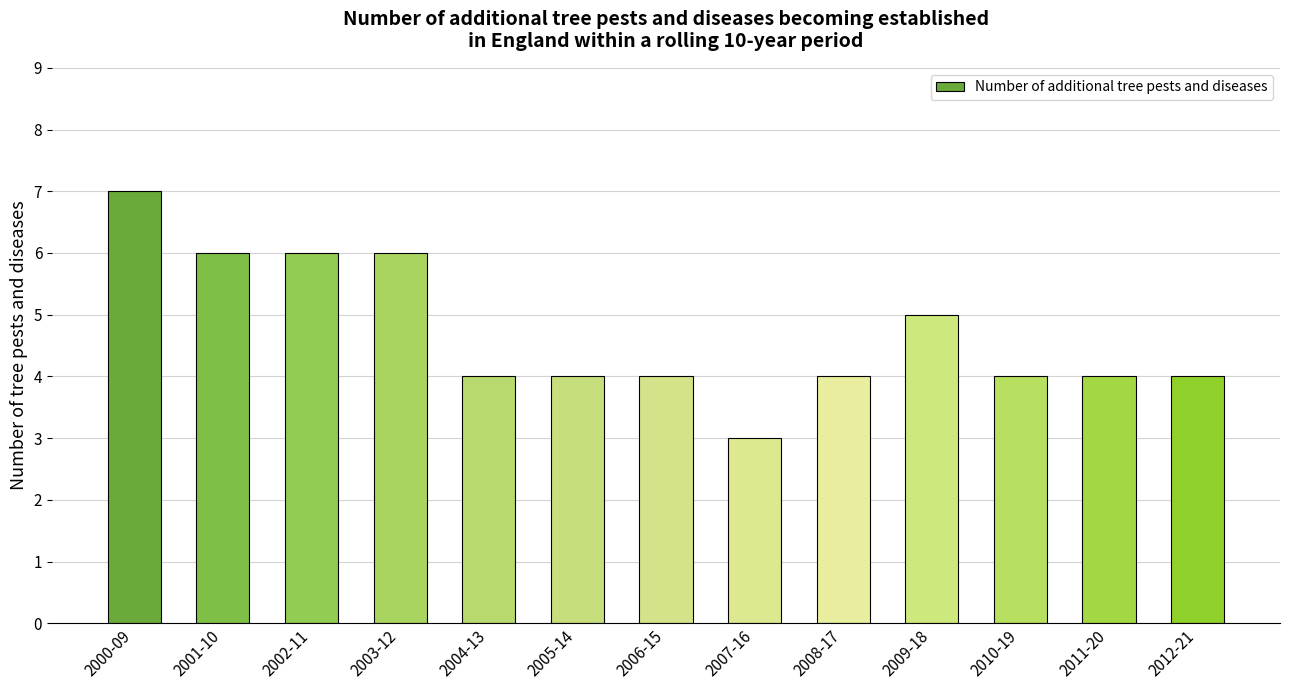

Which category has the lowest value across all series?

2007-16